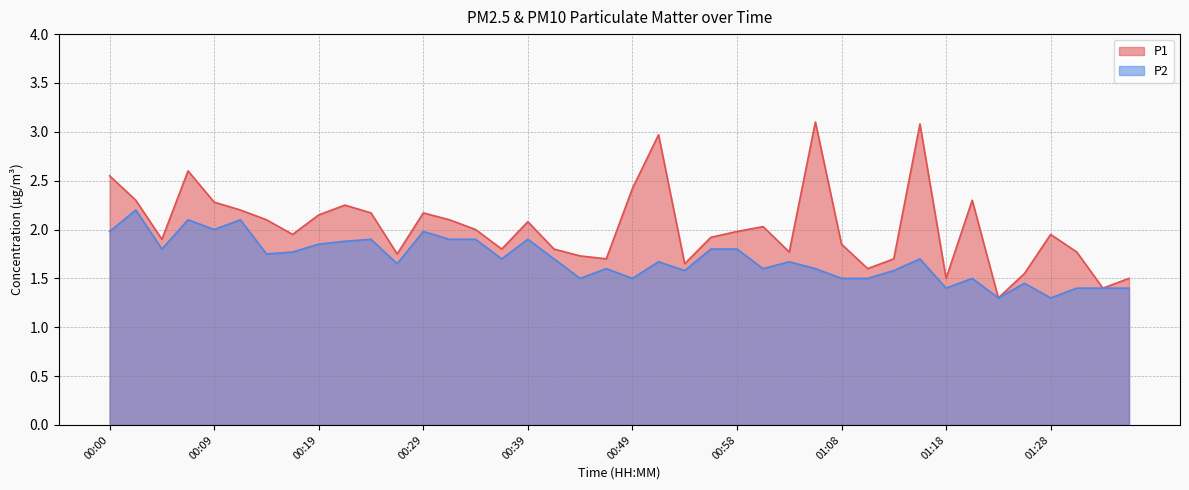

Where is P1 nearest to the value 2?

00:34